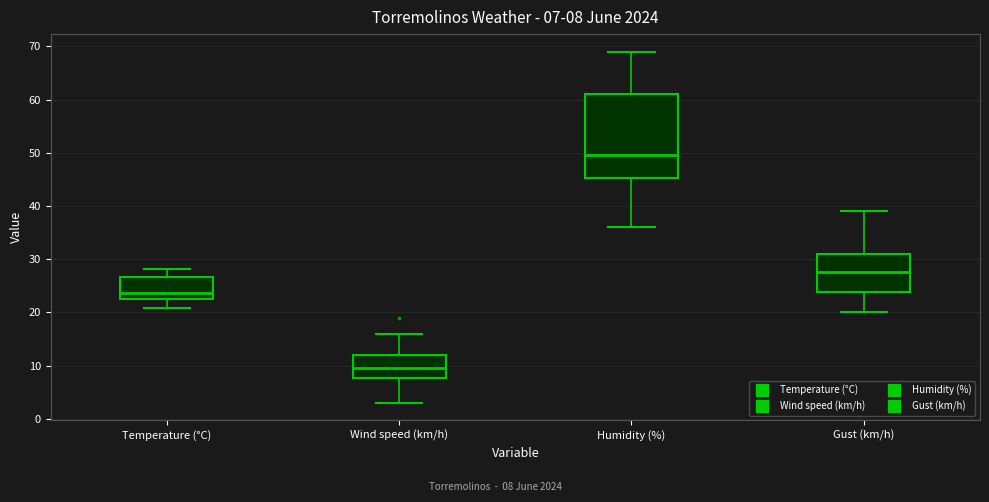

Comparing the boxes themselves (not the whiskers), which one is the tallest?

Humidity (%)